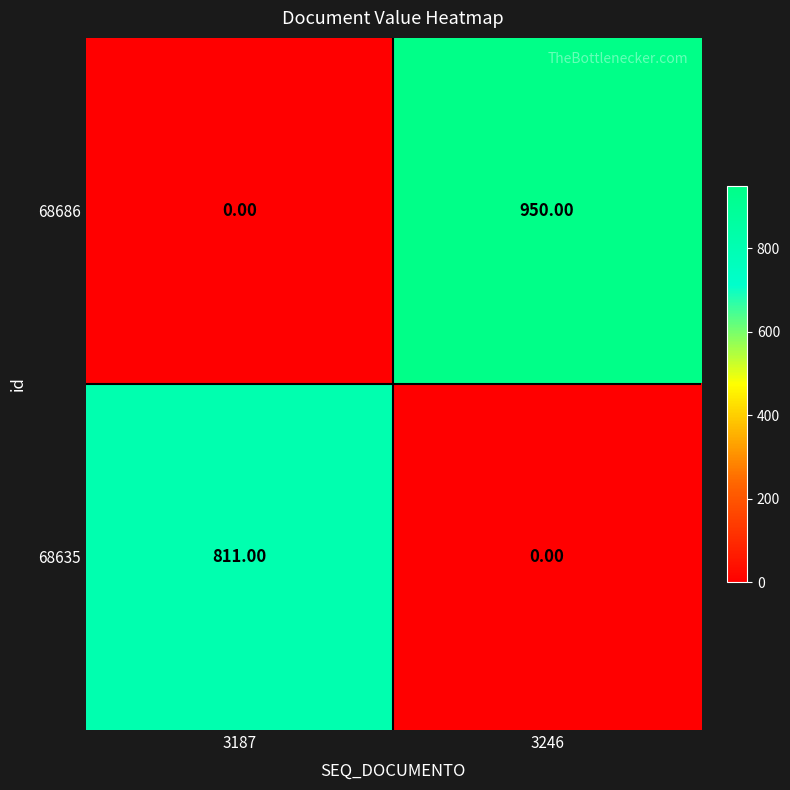

Is the value of 68635 at 3187 greater than the value of 68686 at 3246?

No